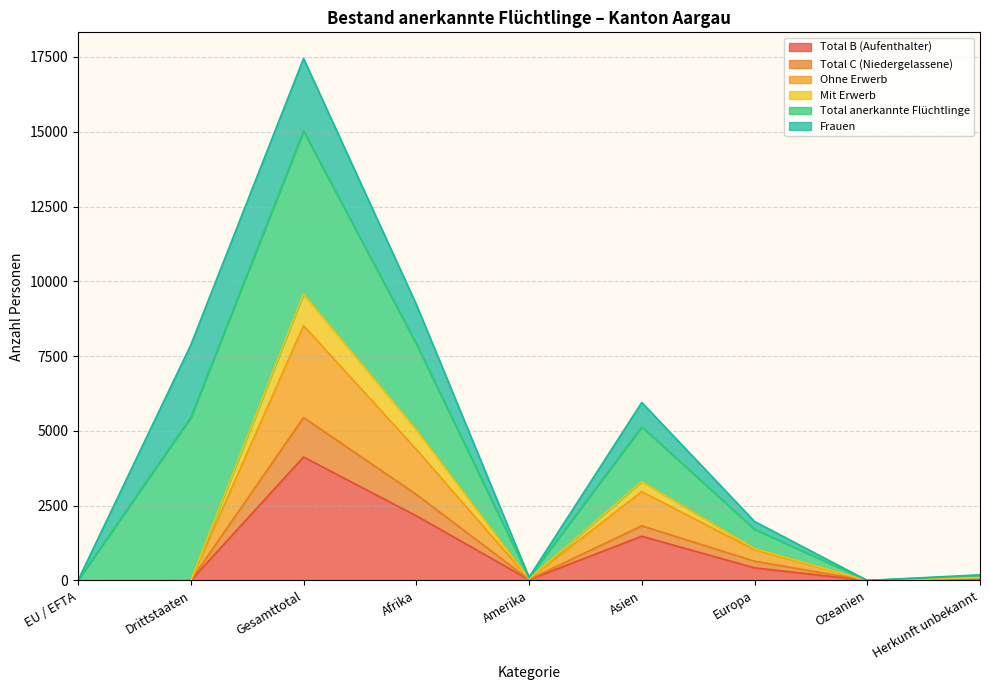

True or false: Total C (Niedergelassene) and Mit Erwerb intersect in this chart.

False